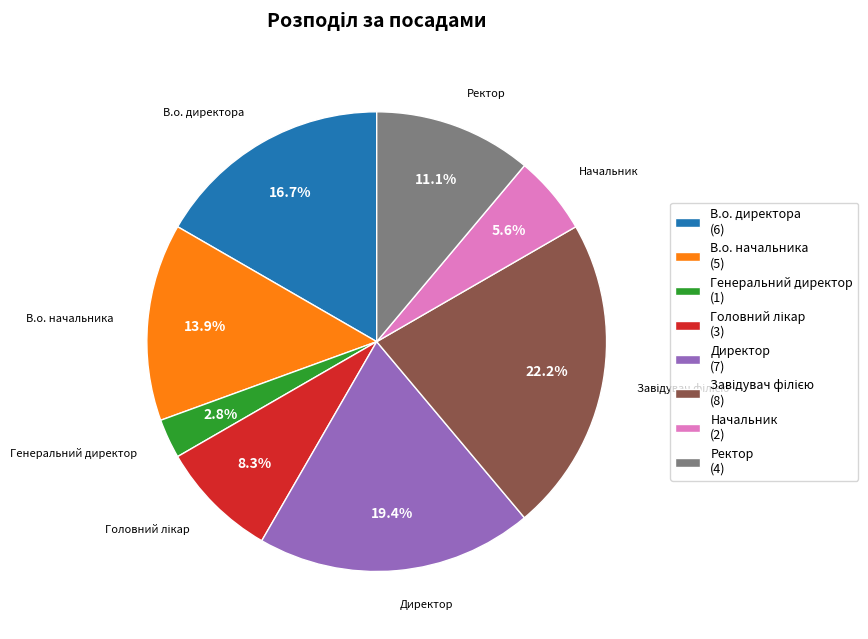

Which category has the smallest portion of the pie?

Генеральний директор